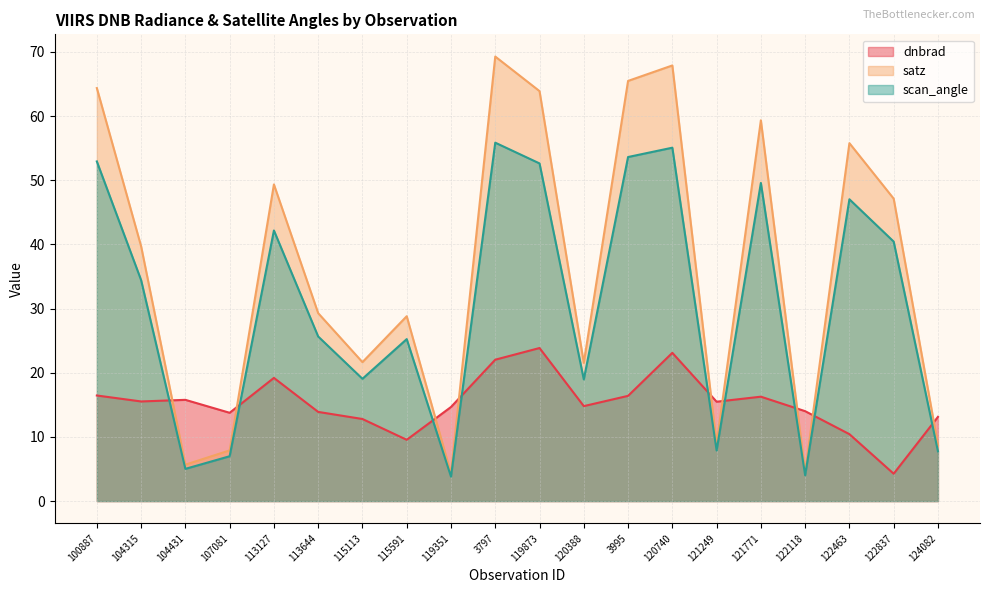

Which series has the largest range (max minus min)?

satz